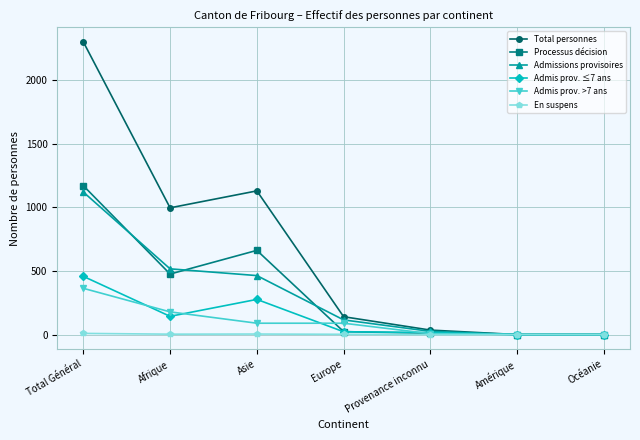

Which series has the largest range (max minus min)?

Total personnes